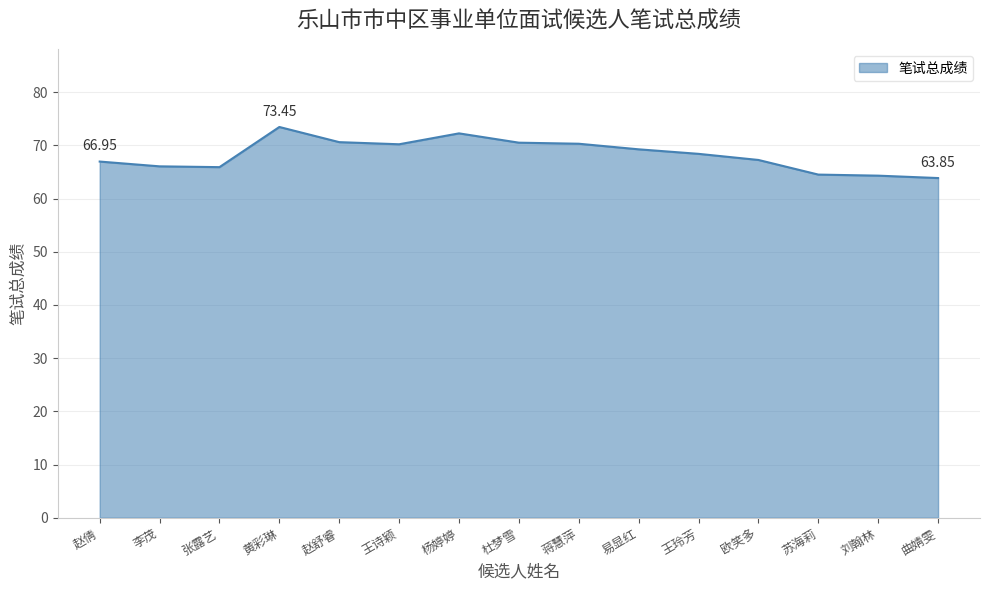

What is the sum of all values?

1023.8